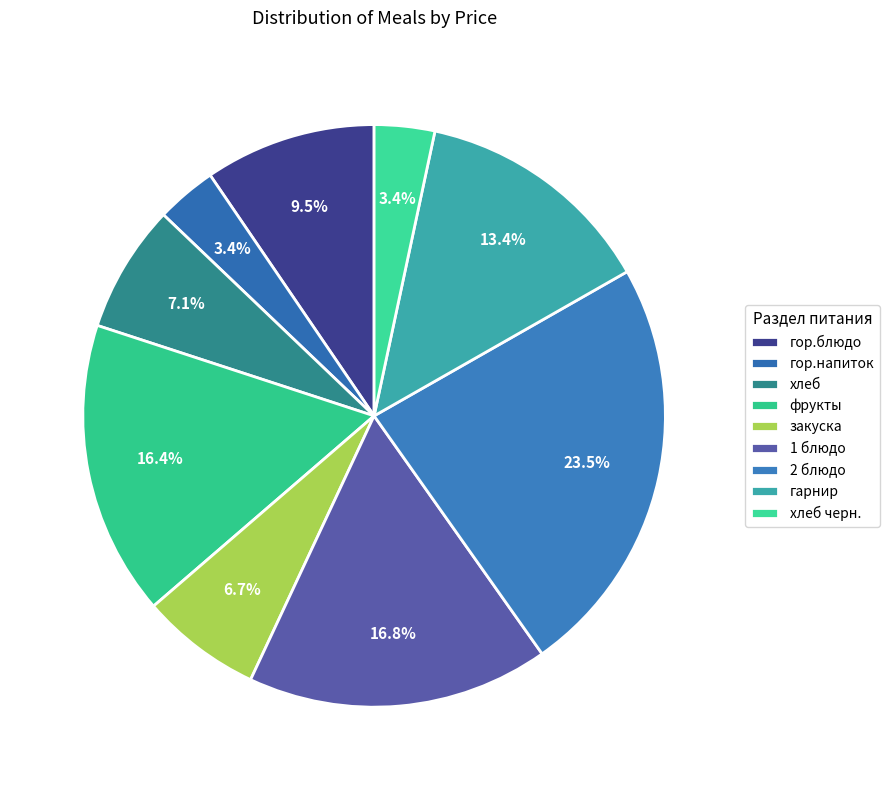

How much of the chart is everything except хлеб черн.?

96.6%